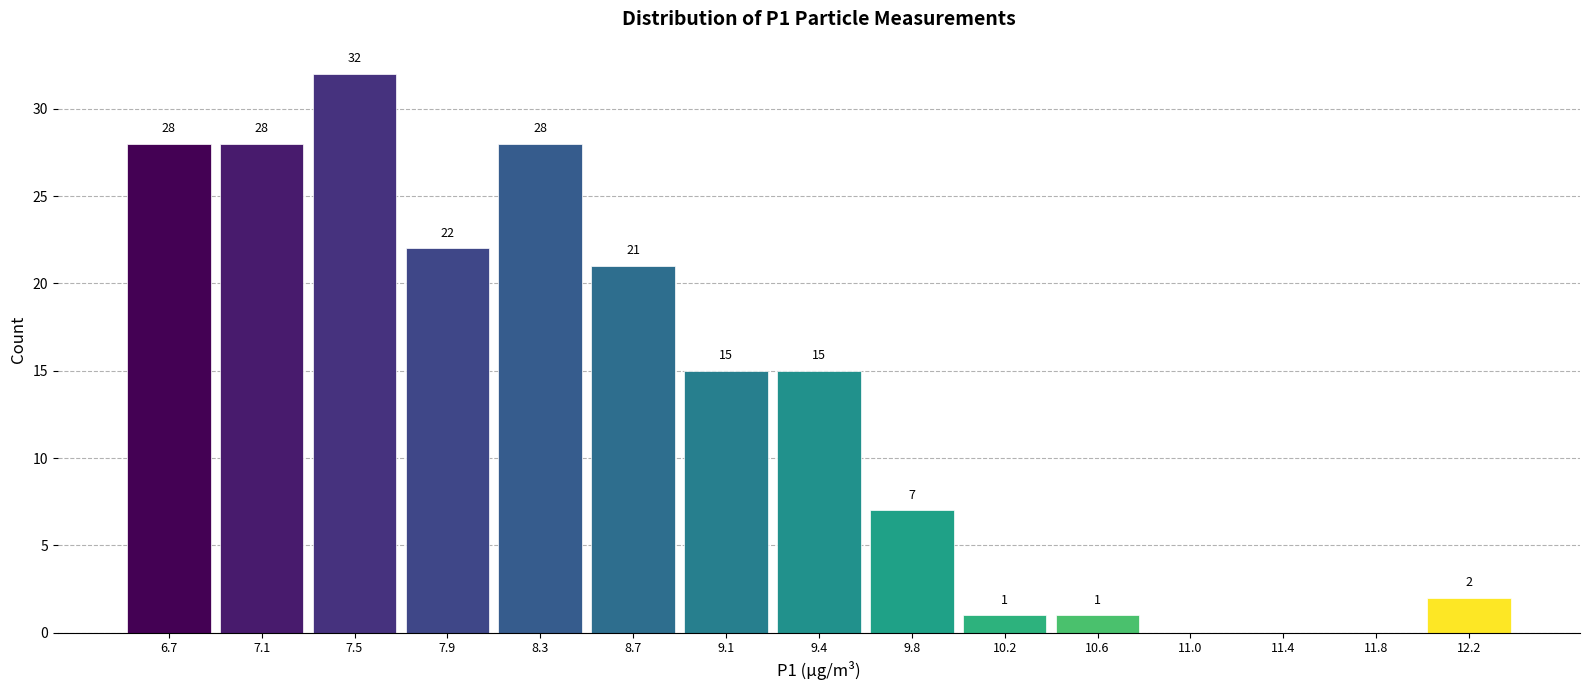

Over which range of the x-axis is the bar tallest?

7.30 to 7.70